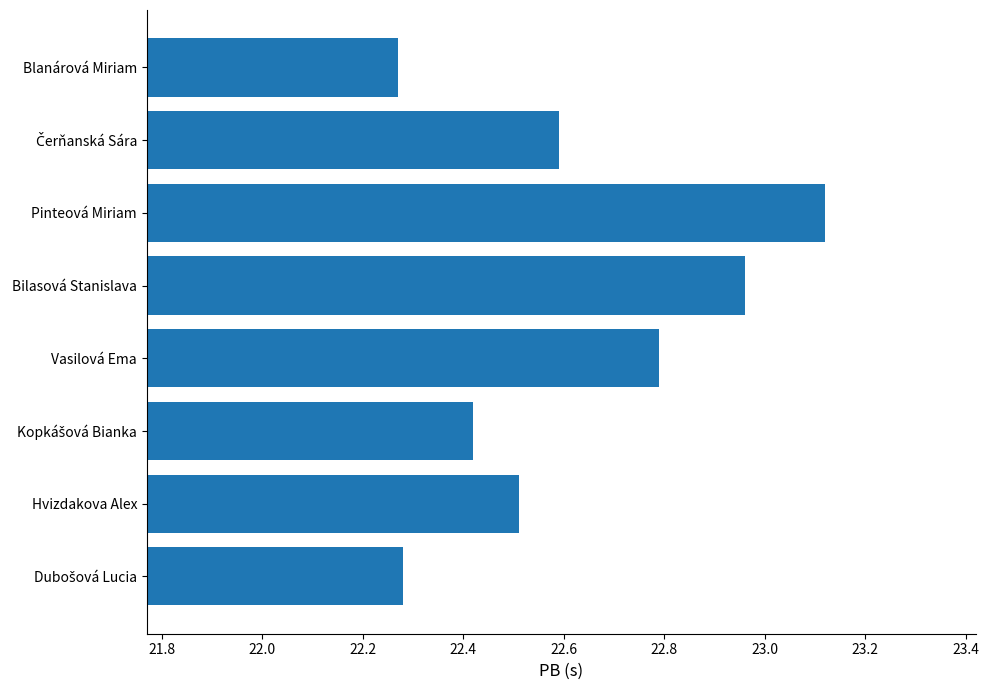

What is the ratio of the value at Blanárová Miriam to the value at Hvizdakova Alex?

1.0